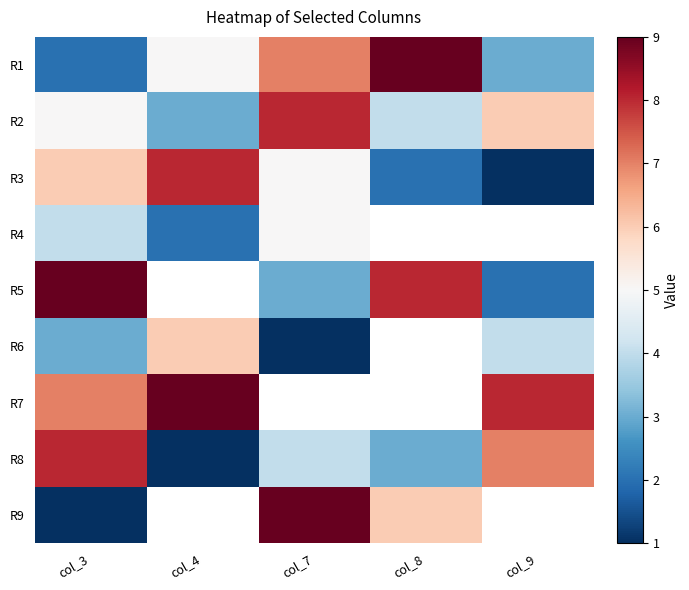

Which label corresponds to the largest value in the chart?

col_8